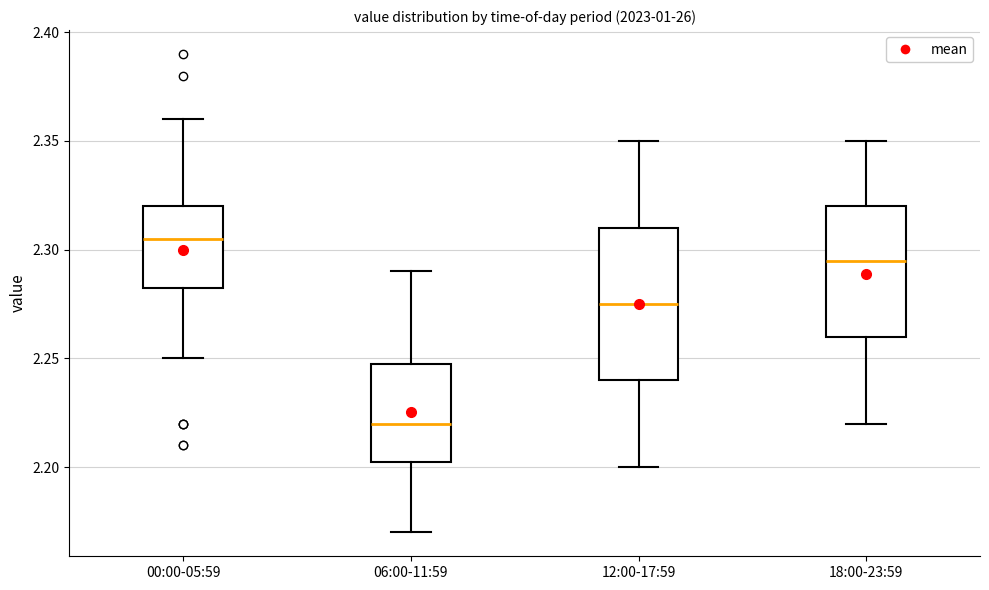

Reading left to right, read every box against the y-axis: the position of its median line, the range the box covers, and the ends of its whiskers. The values are not printed on the chart, so give them approximately, as read against the axis.

00:00-05:59: median 2.305, box 2.285 to 2.320, whiskers 2.250 to 2.360
06:00-11:59: median 2.220, box 2.205 to 2.250, whiskers 2.170 to 2.290
12:00-17:59: median 2.275, box 2.240 to 2.310, whiskers 2.200 to 2.350
18:00-23:59: median 2.295, box 2.260 to 2.320, whiskers 2.220 to 2.350